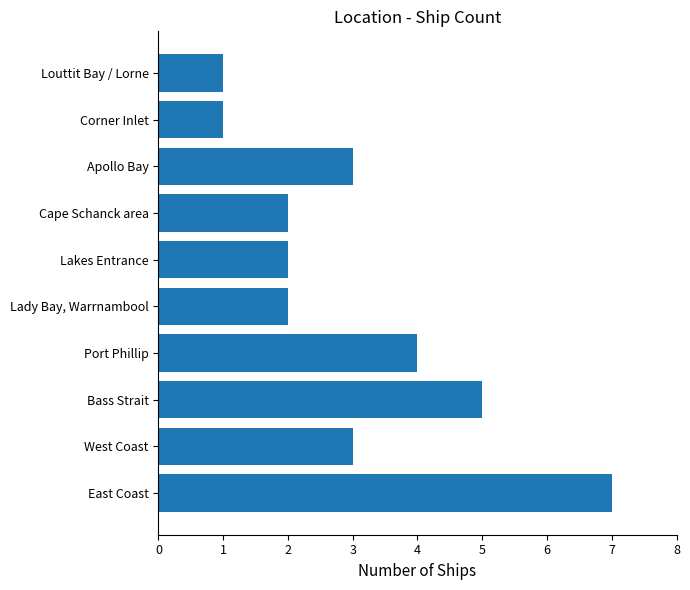

Count the number of categories in the chart.

10